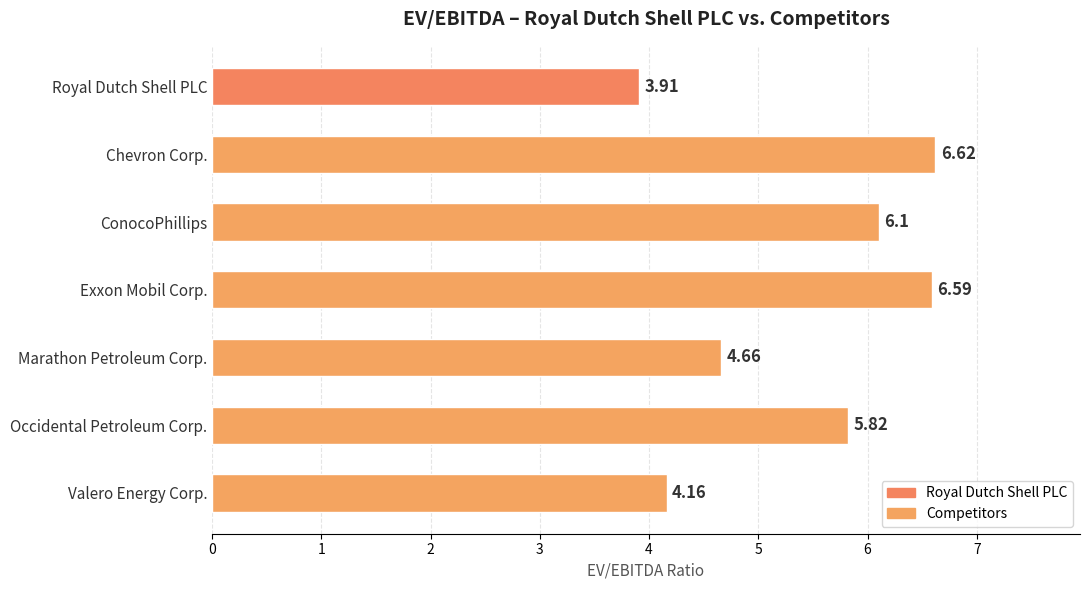

What is the difference between the maximum and minimum values?

2.7